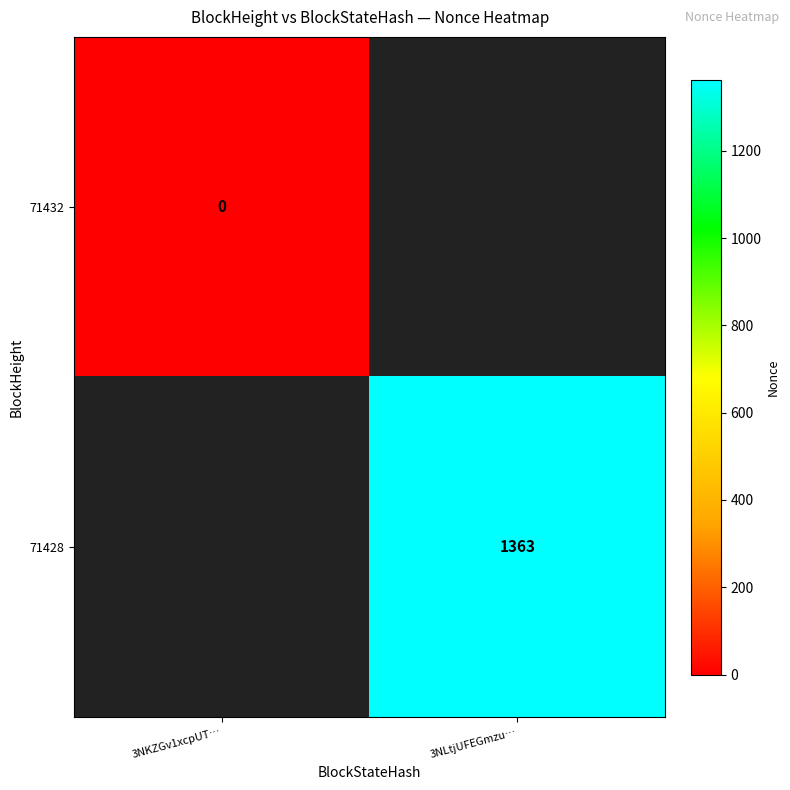

Which has a higher value, 3NKZGv1xcpUT… or 3NLtjUFEGmzu…?

3NLtjUFEGmzu…